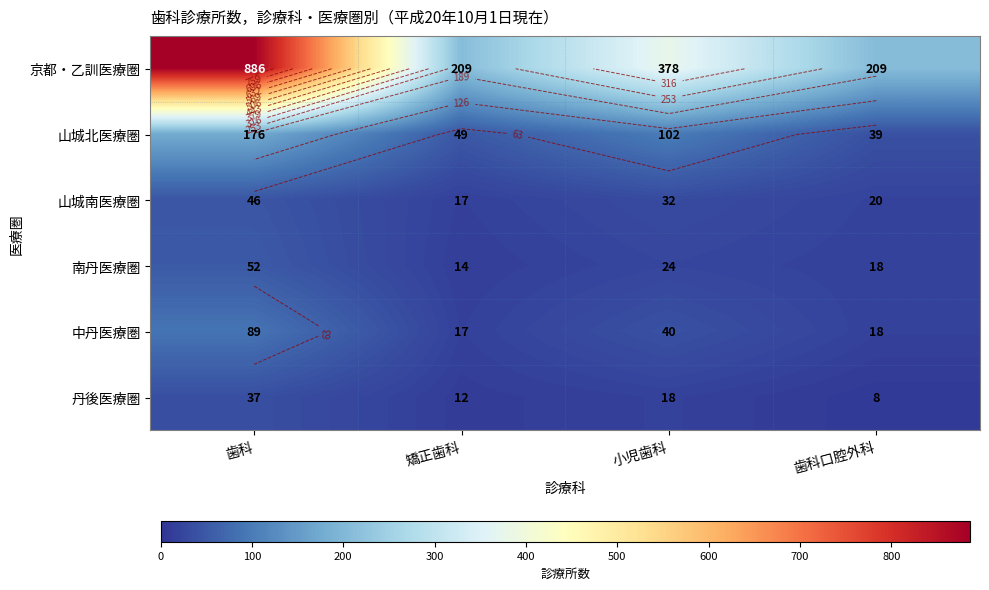

The 山城北医療圏 series shows 39 at 歯科口腔外科. True or false?

True